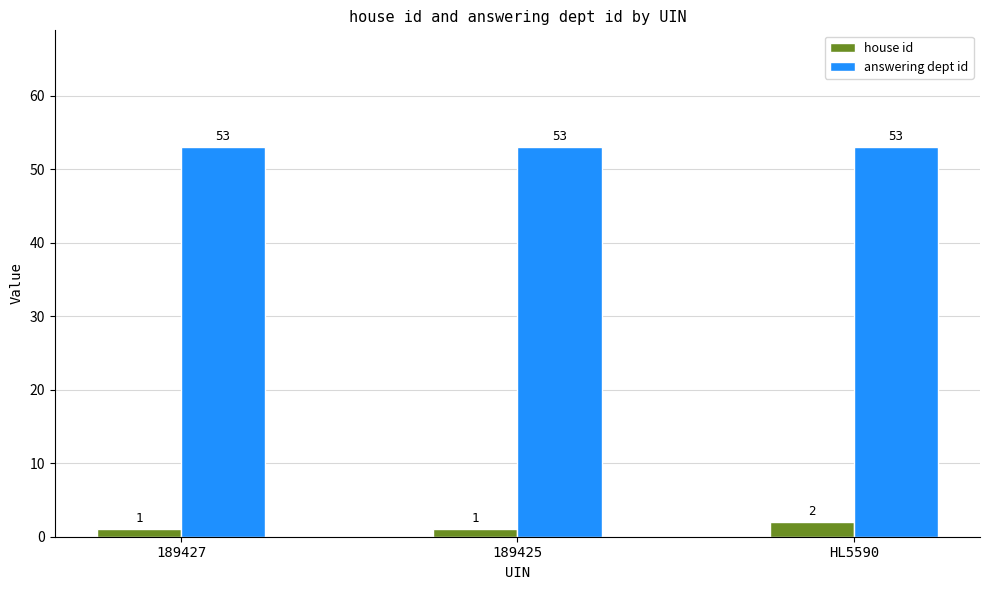

Are the bars grouped side by side (vs. stacked)?

Yes